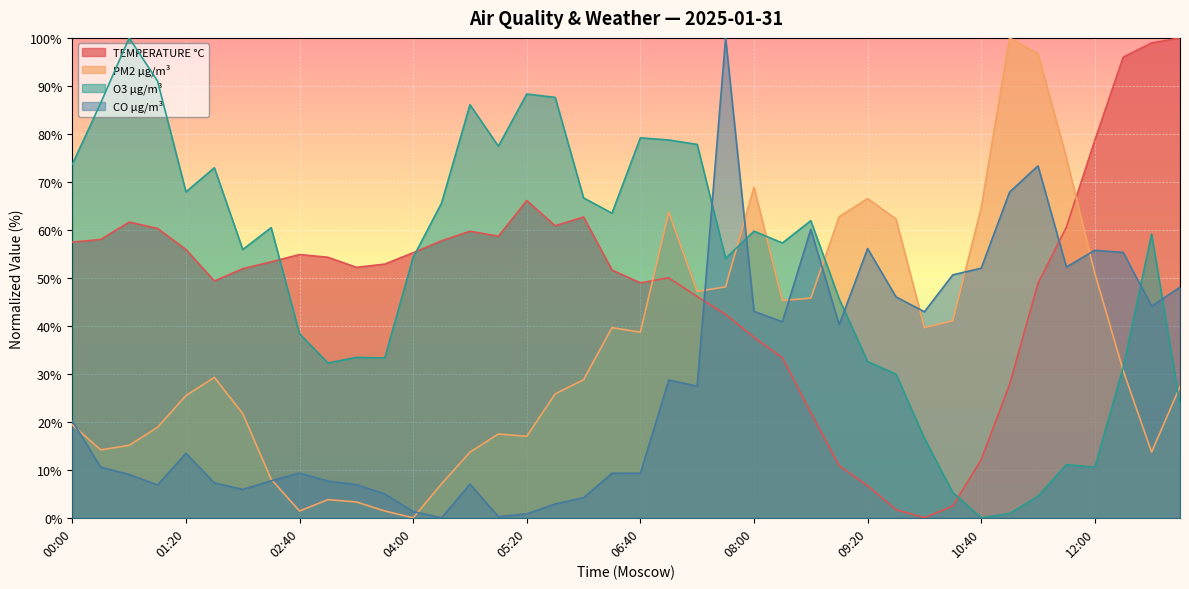

True or false: TEMPERATURE °C and O3 µg/m³ cross at least once.

True